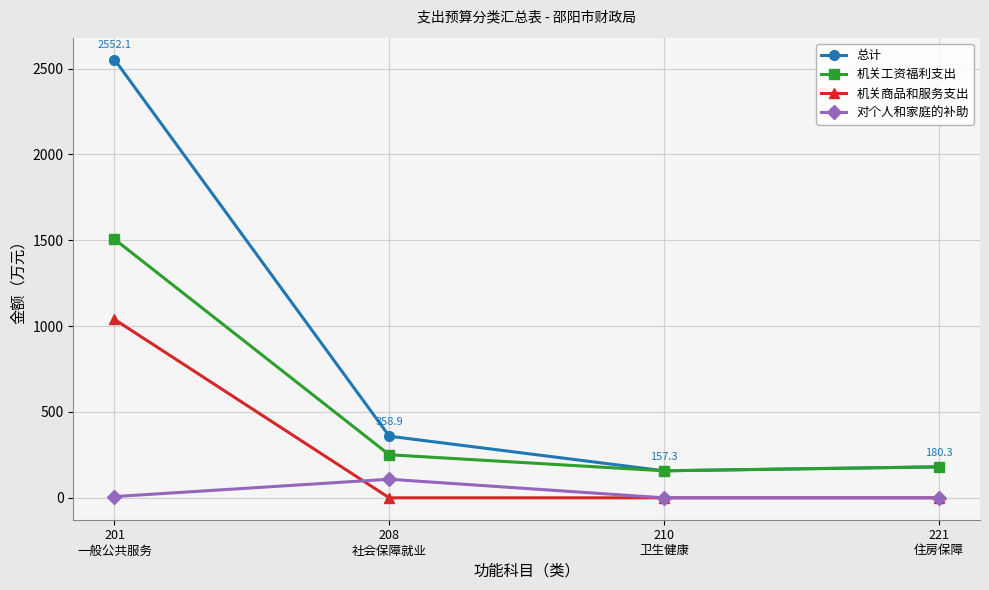

What is the greatest value displayed?

2552.1